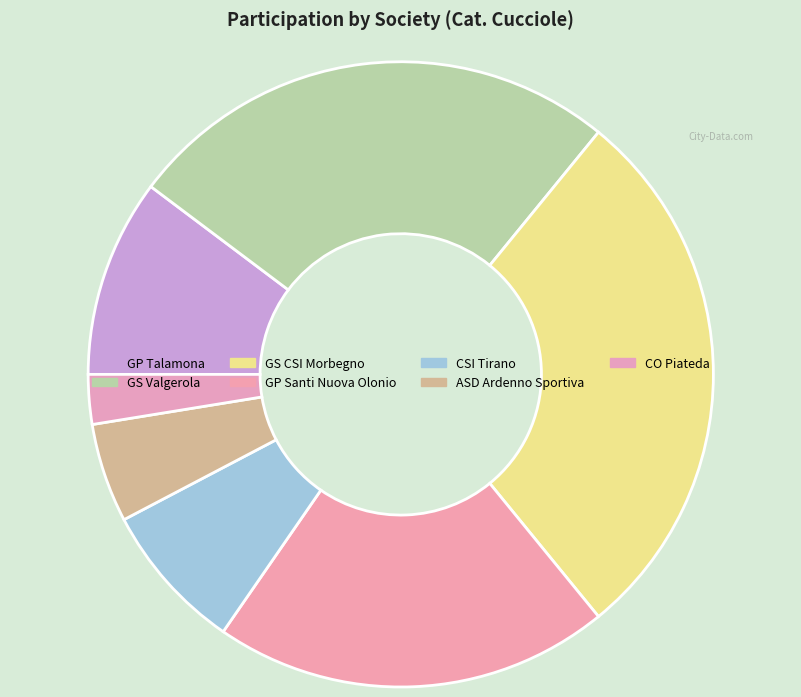

Is CO Piateda the majority of the pie?

No